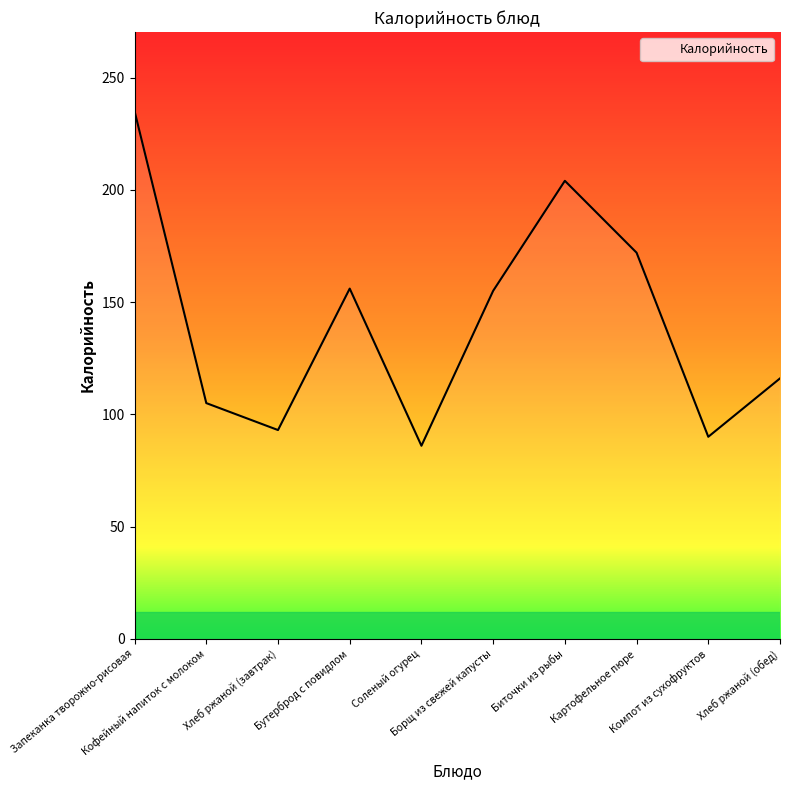

Does the chart display data point markers on the line(s)?

No